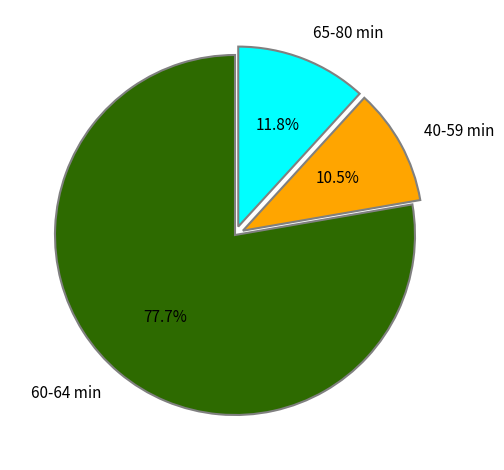

What is the majority slice?

60-64 min